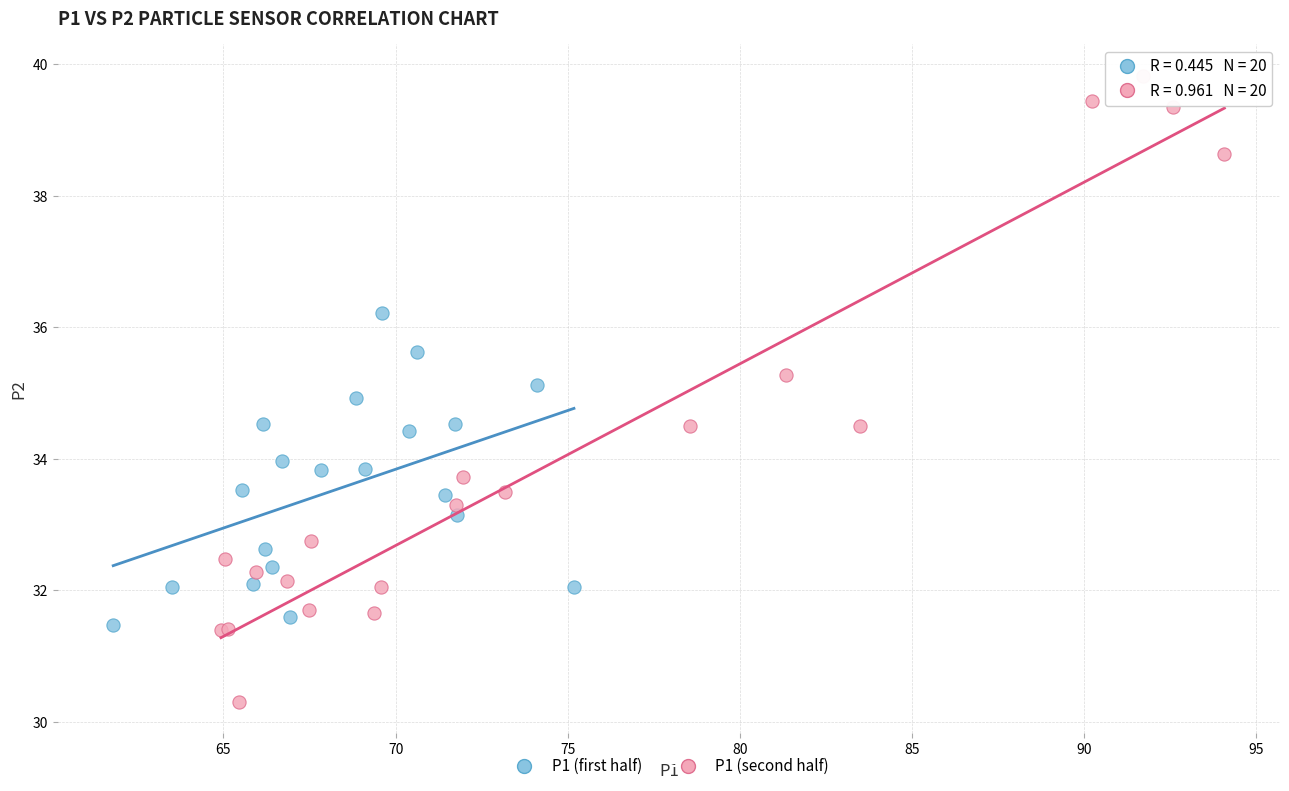

Which series contains the lowest Y value?

P1 (second half)